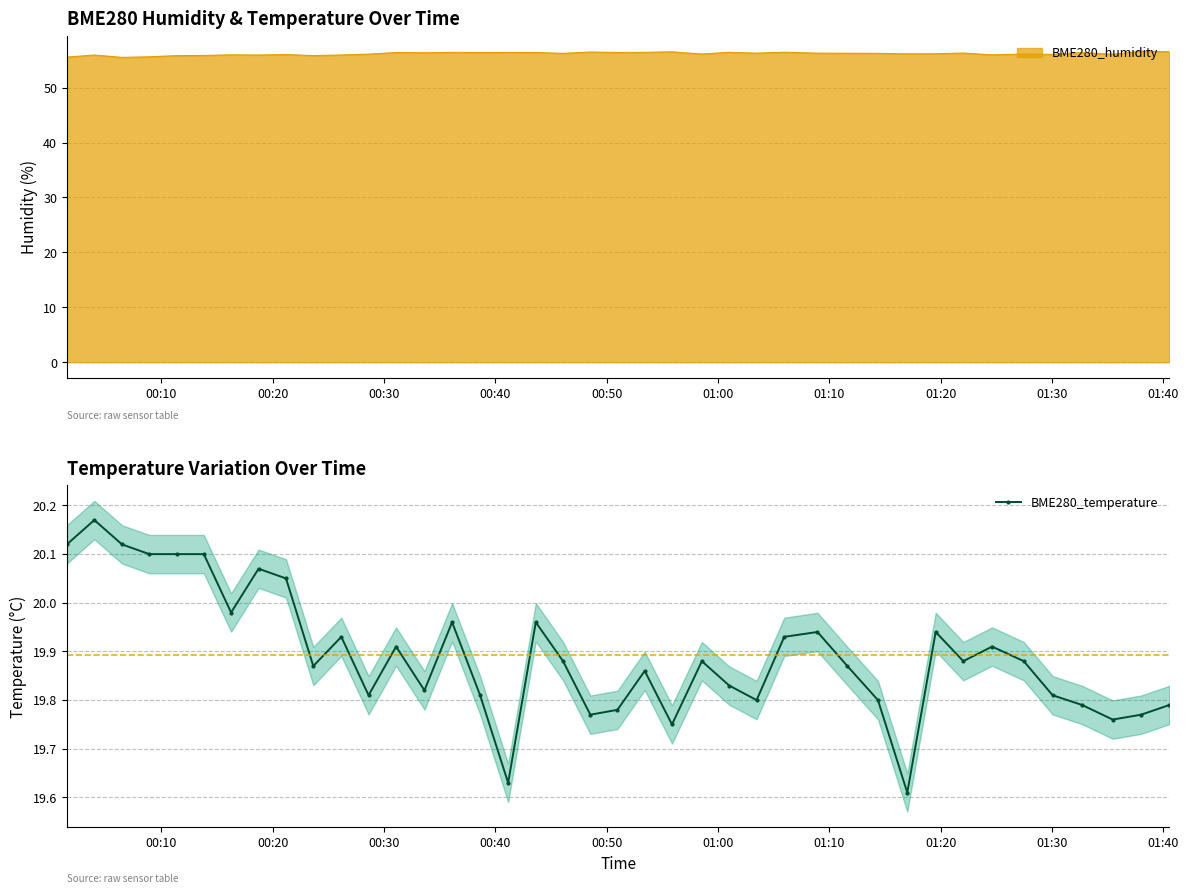

True or false: BME280_temperature has more than 2 interior local peaks.

True